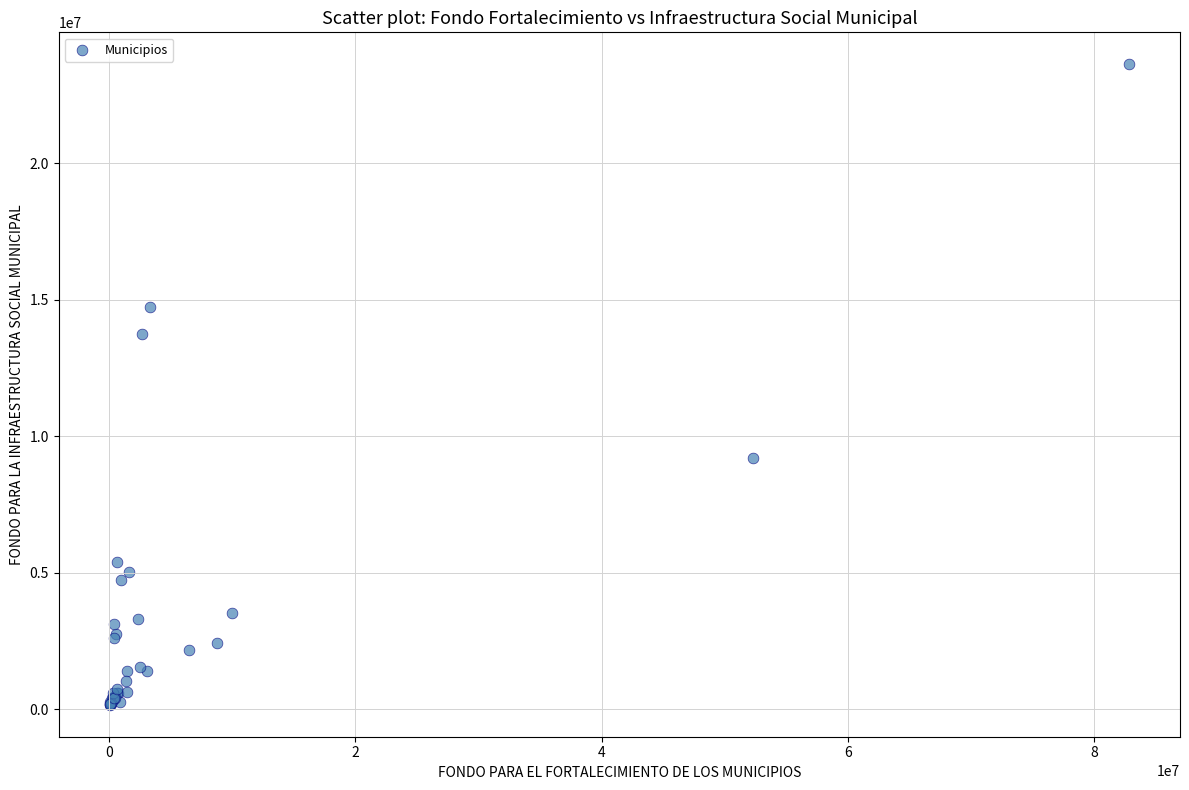

What Y value in the scatter plot is closest to 11889796?

13751737.9